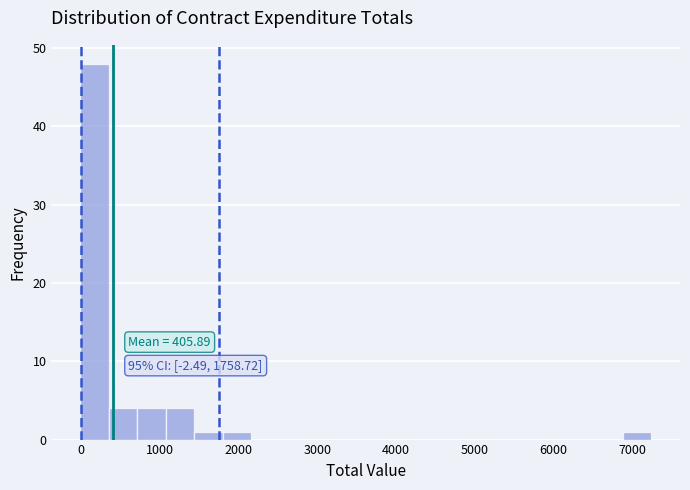

Read against the x-axis, roughly where is the centre of the tallest bar?

200